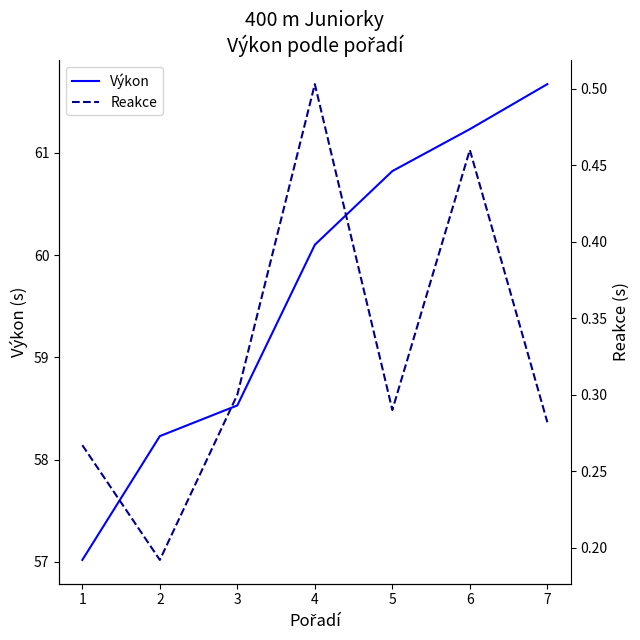

What is the difference between the maximum and minimum values in the Výkon series?

4.6